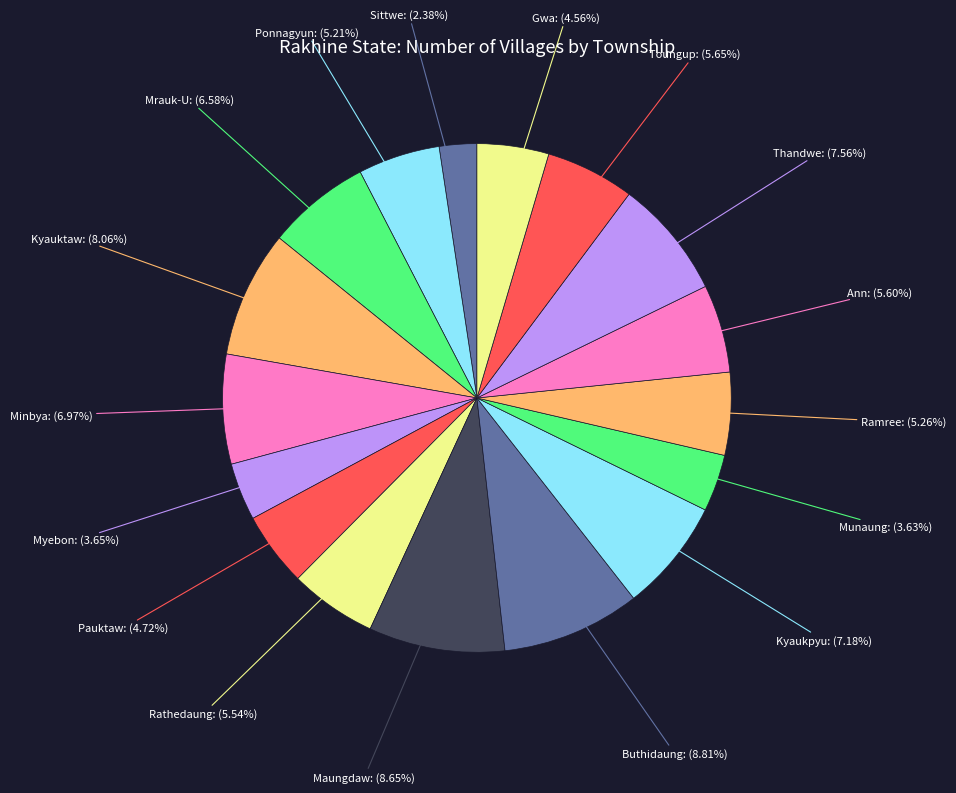

Count the number of slices in the pie.

17